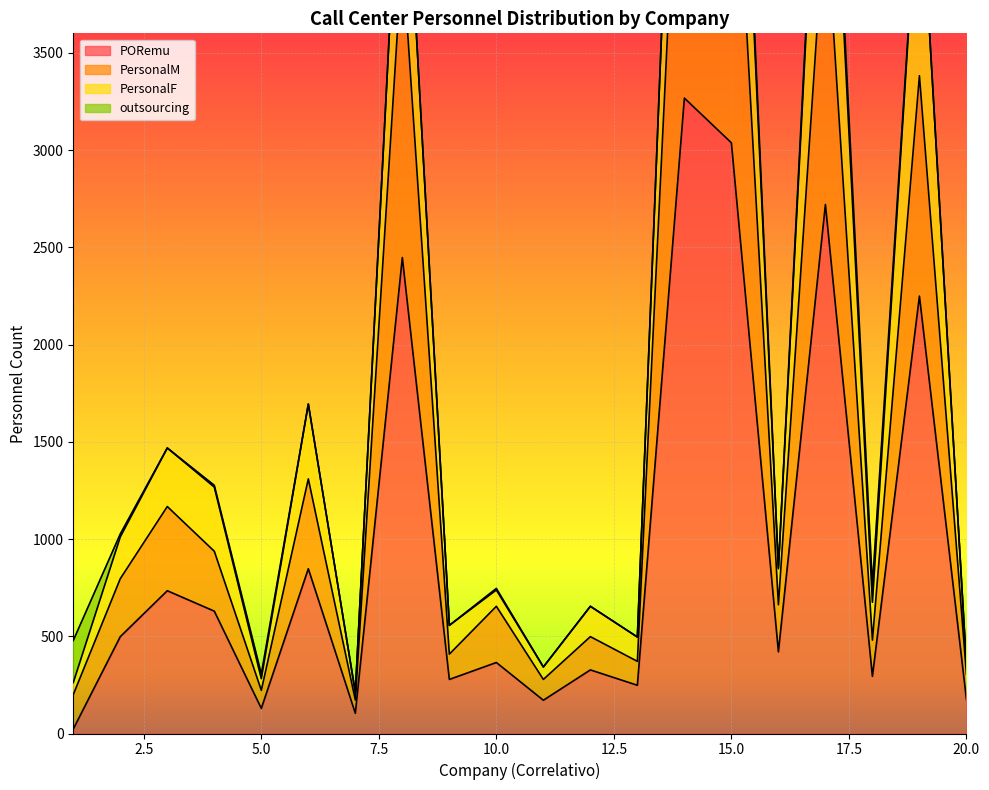

At which label does PersonalM first exceed 662?

2